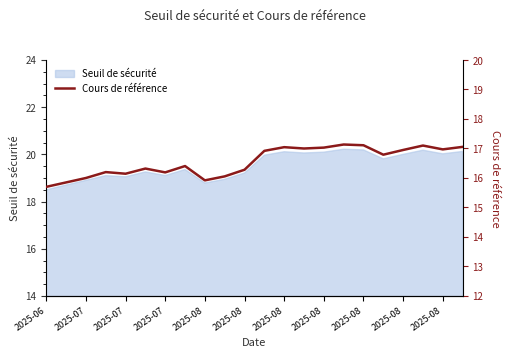

The value at 2025-08 is 27.7. True or false?

False